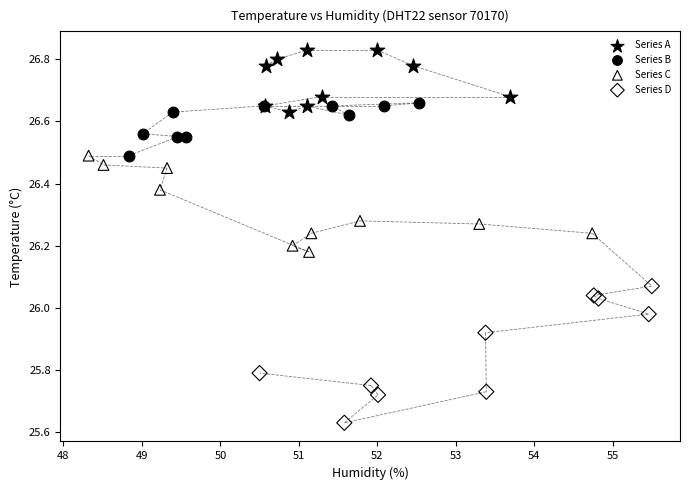

Which series reaches the maximum Y coordinate?

Series A